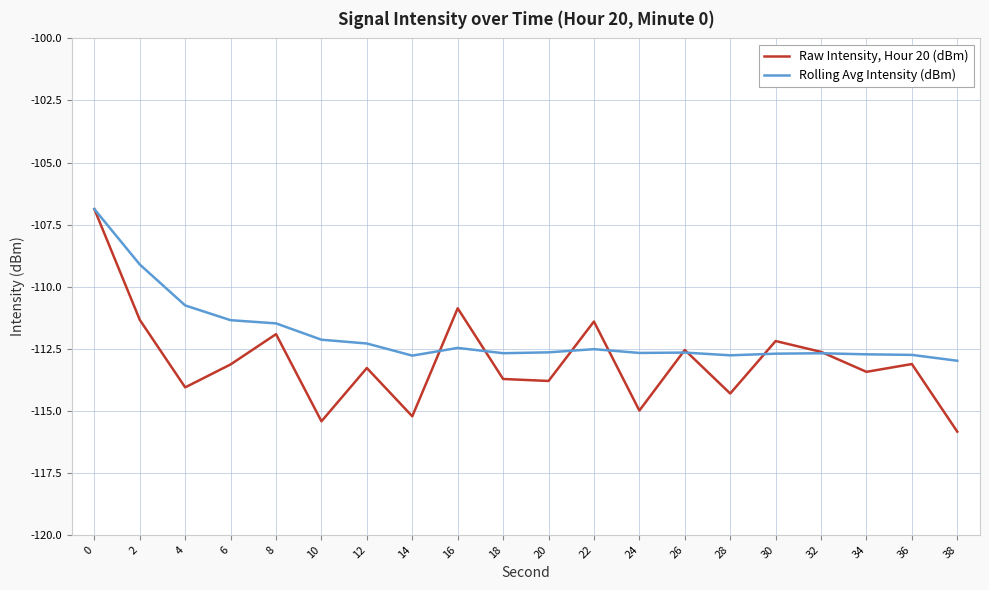

Is the value of Raw Intensity, Hour 20 (dBm) at 20 greater than the value of Rolling Avg Intensity (dBm) at 8?

No